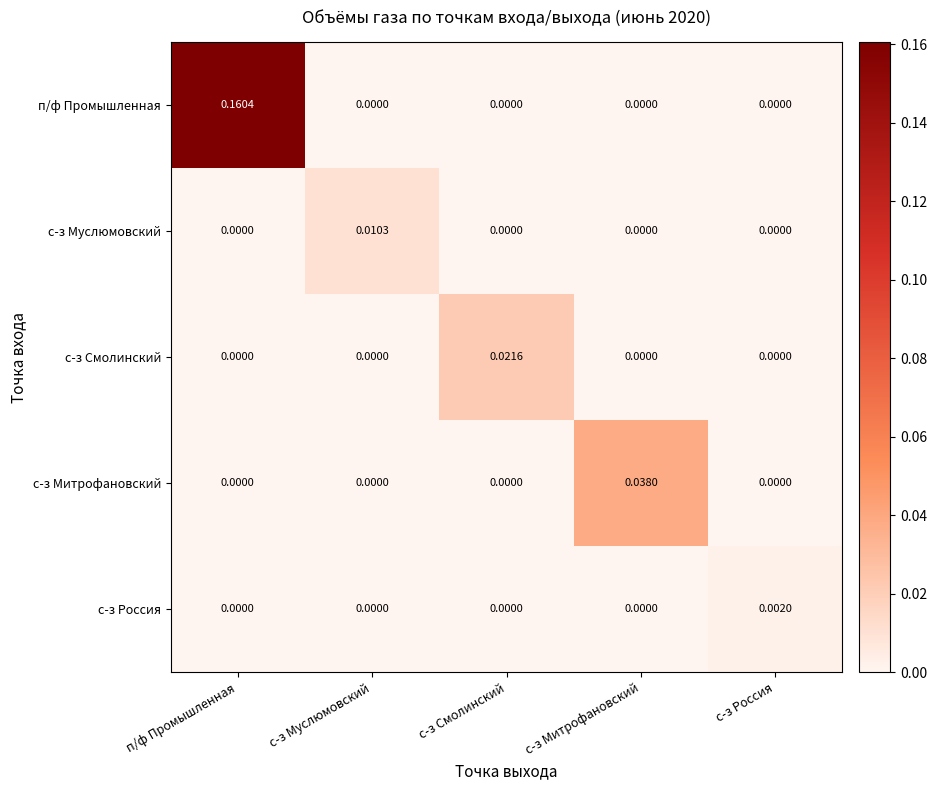

At which category is the sum across all series the highest?

п/ф Промышленная